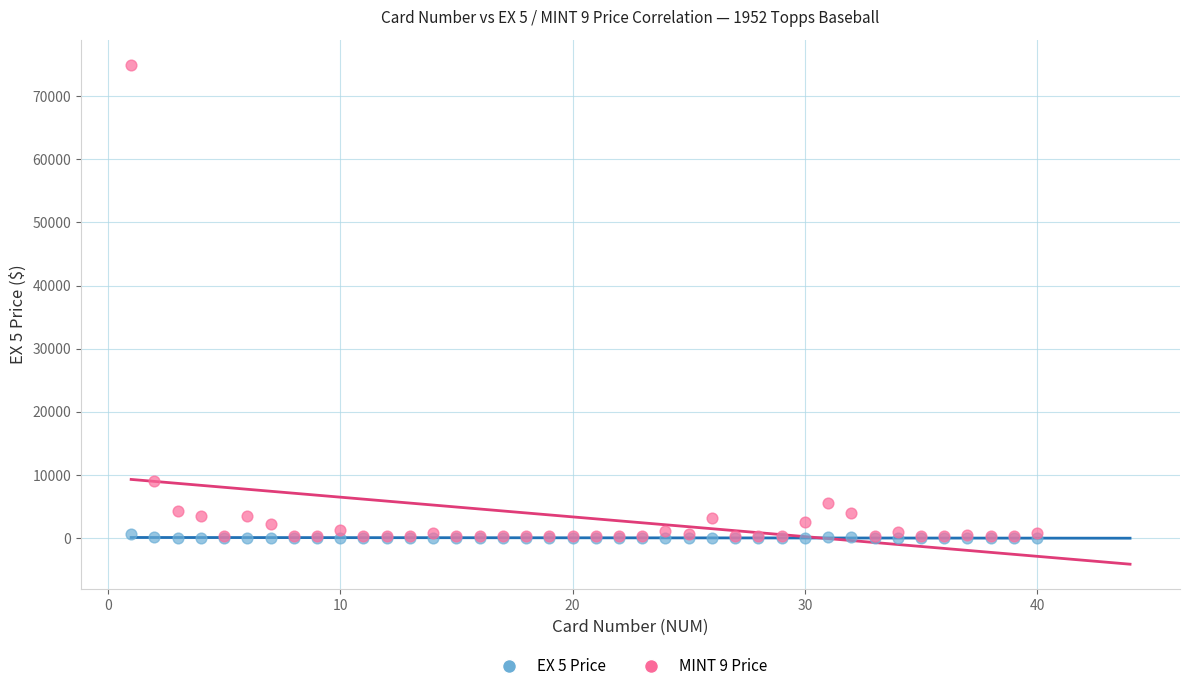

Which series has the largest Y range (max minus min)?

MINT 9 Price